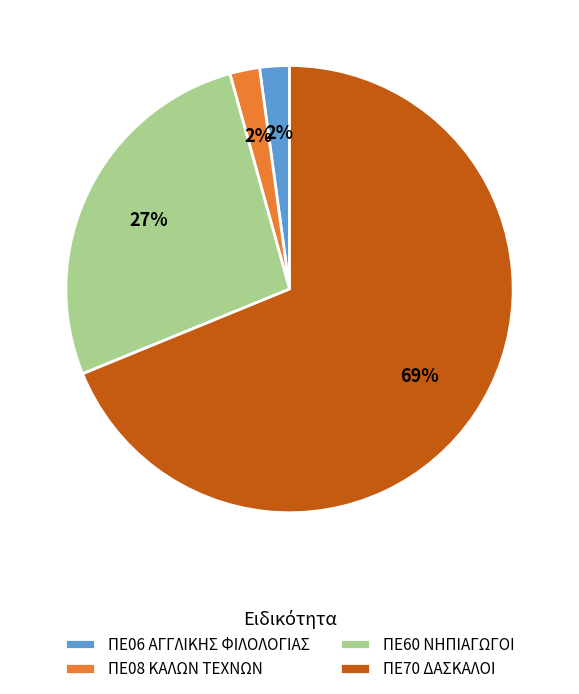

To the nearest percent, what portion does ΠΕ60 ΝΗΠΙΑΓΩΓΟΙ represent?

27%